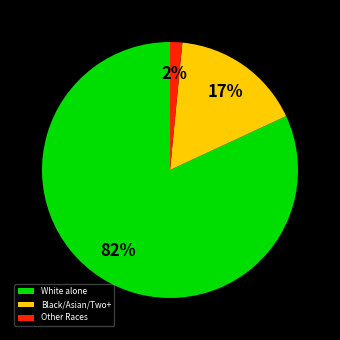

Combined, do White alone and Black/Asian/Two+ account for over 50%?

Yes